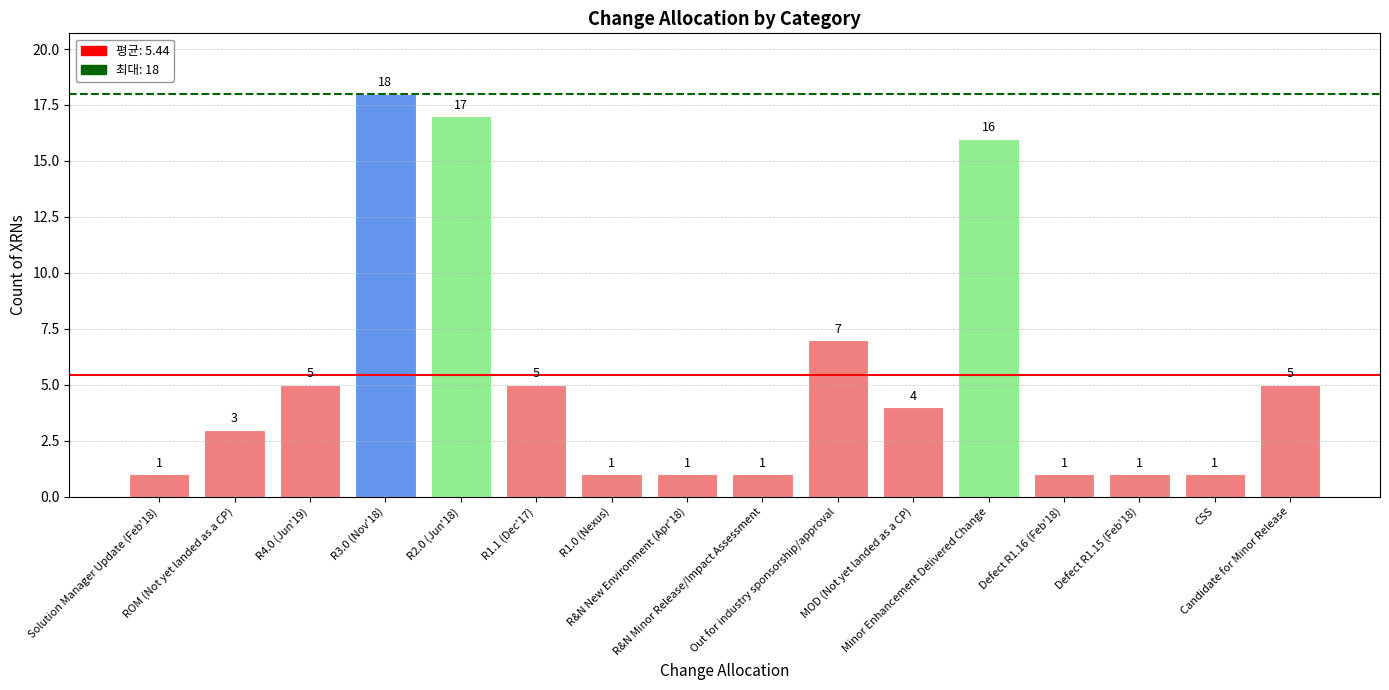

Reading right to left, transcribe all the data shown in this chart.

Candidate for Minor Release=5	CSS=1	Defect R1.15 (Feb'18)=1	Defect R1.16 (Feb'18)=1	Minor Enhancement Delivered Change=16	MOD (Not yet landed as a CP)=4	Out for industry sponsorship/approval=7	R&N Minor Release/Impact Assessment=1	R&N New Environment (Apr'18)=1	R1.0 (Nexus)=1	R1.1 (Dec'17)=5	R2.0 (Jun'18)=17	R3.0 (Nov'18)=18	R4.0 (Jun'19)=5	ROM (Not yet landed as a CP)=3	Solution Manager Update (Feb'18)=1